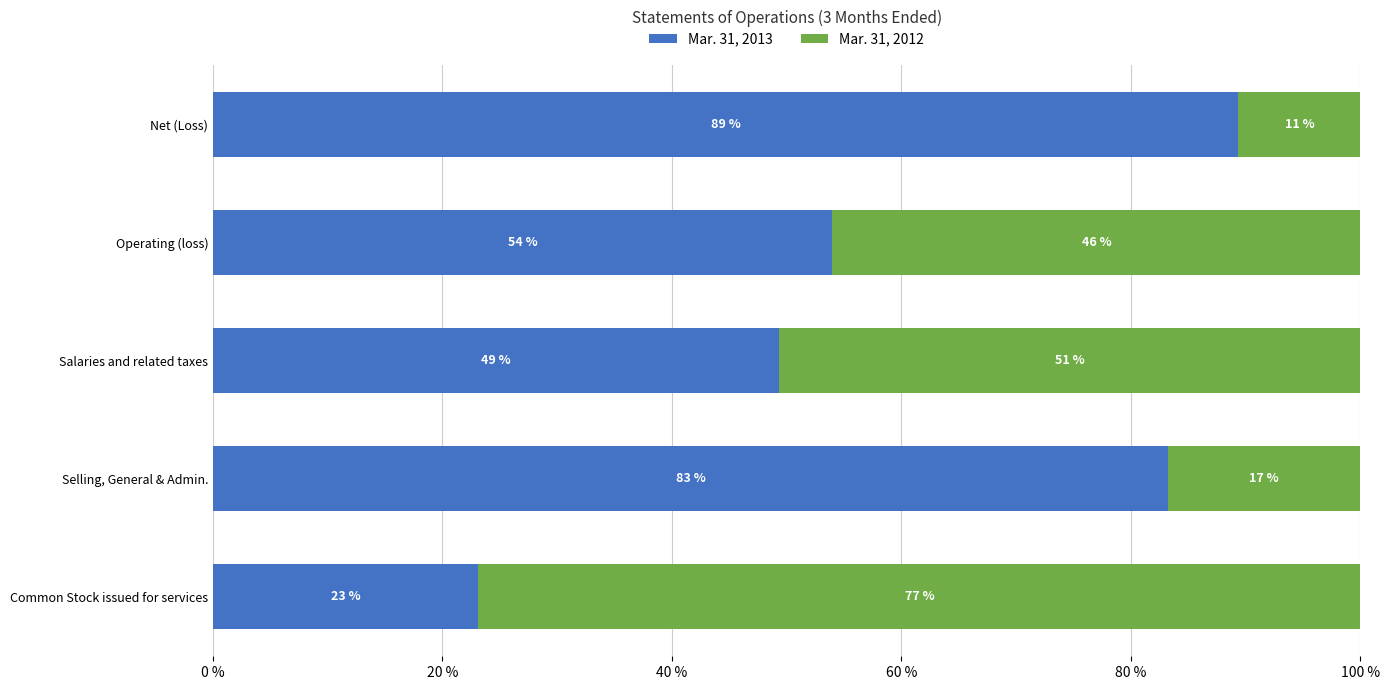

How many values in the Mar. 31, 2013 series are below 53?

2